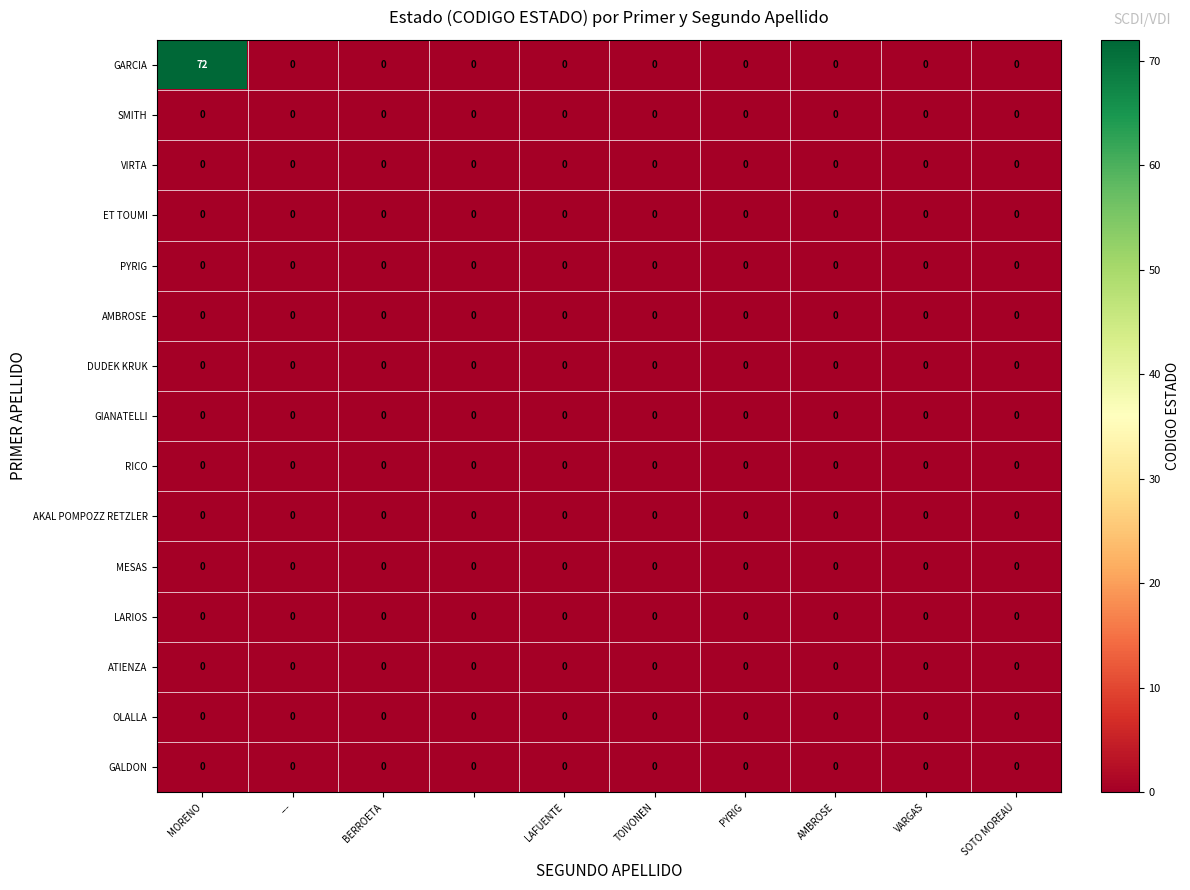

What is the greatest value displayed?

72